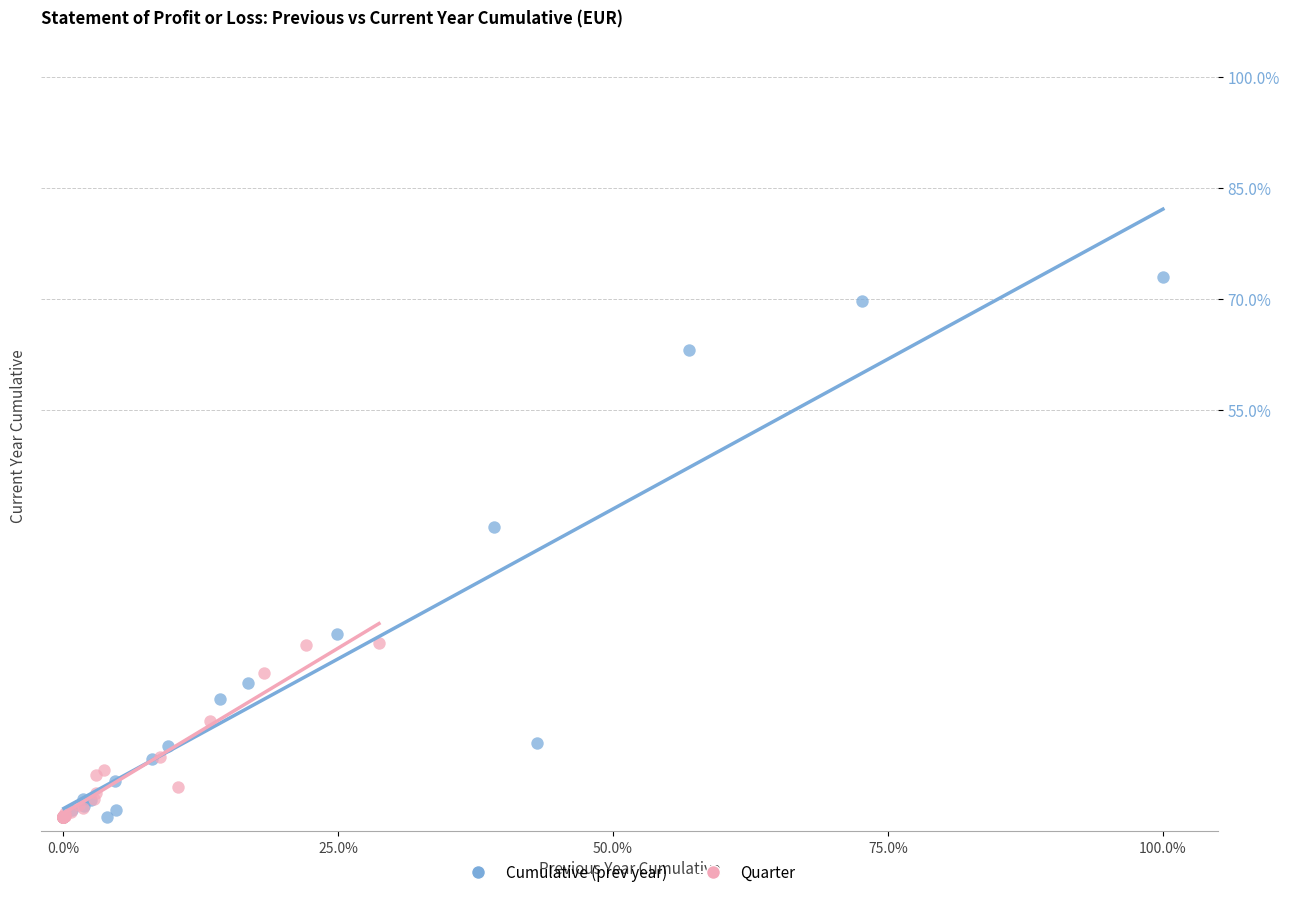

Which series has the widest spread of Y values?

Cumulative (prev year)